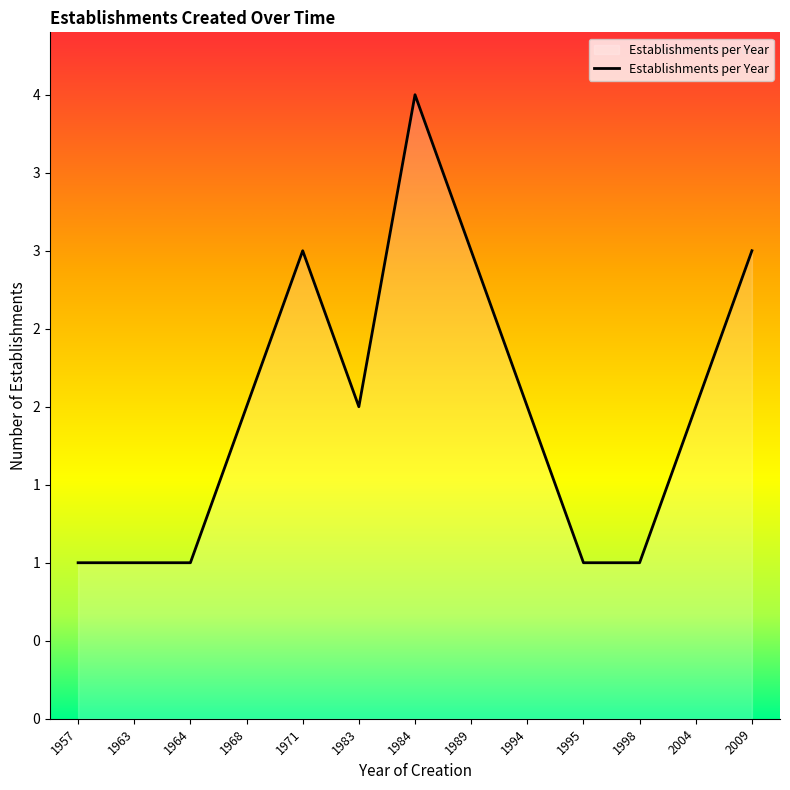

Which category has the lowest value across all series?

1957